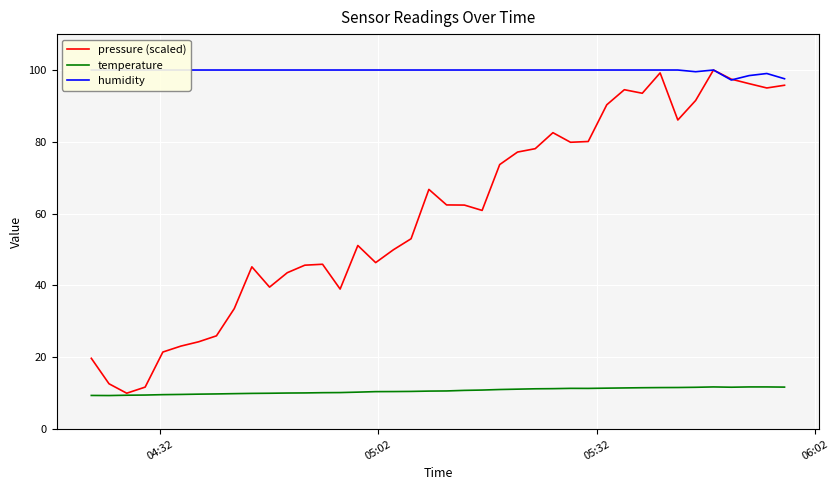

What is the lowest value of the pressure (scaled) series?

10.0